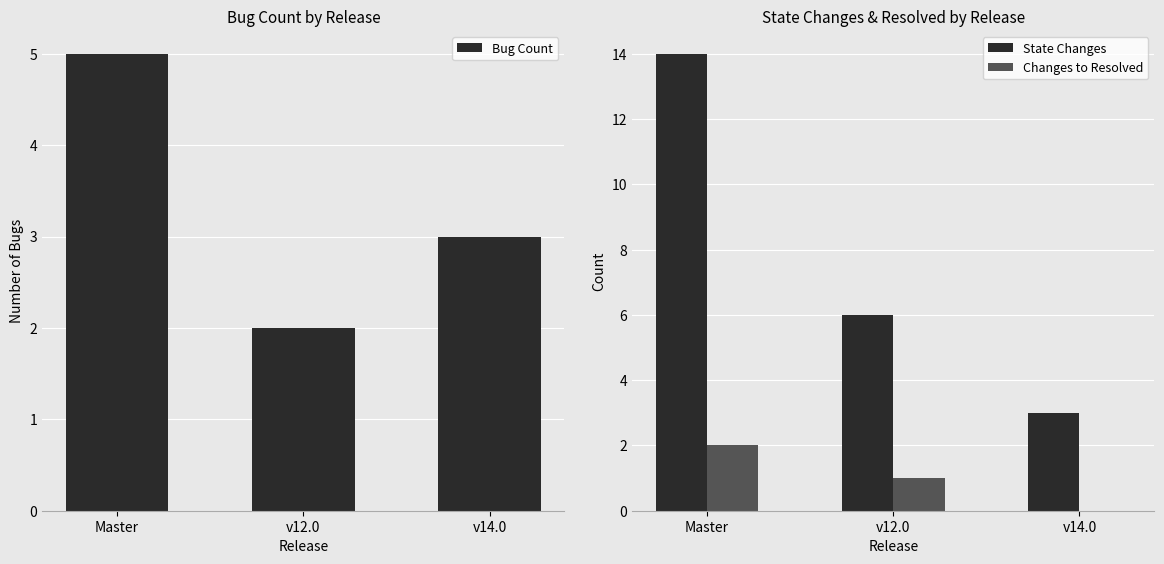

What is the label of the 3rd bar from the left?

v14.0